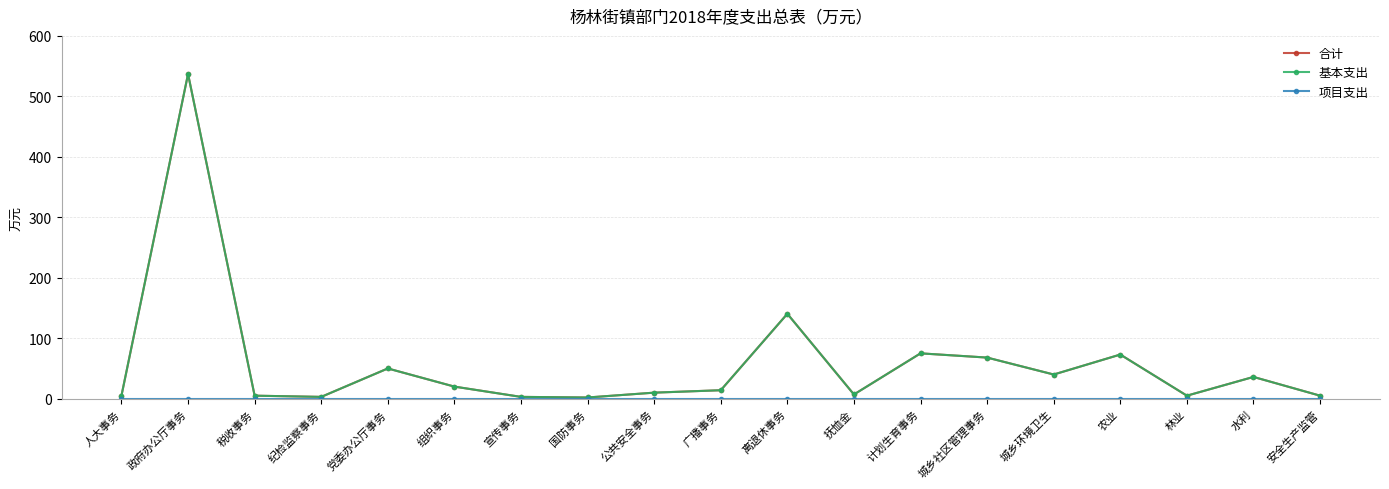

Does the chart have visible grid lines?

Yes